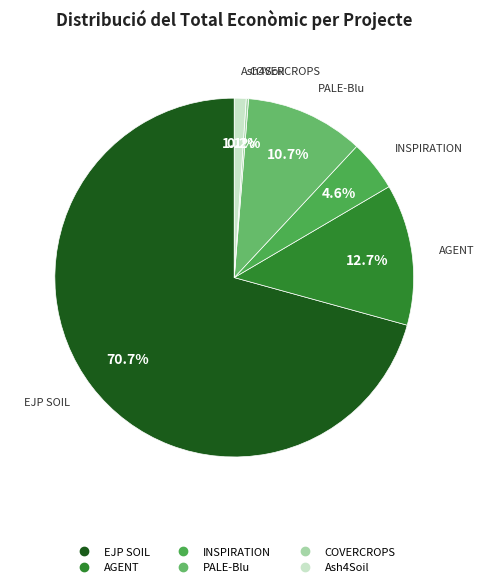

Which category accounts for the majority?

EJP SOIL